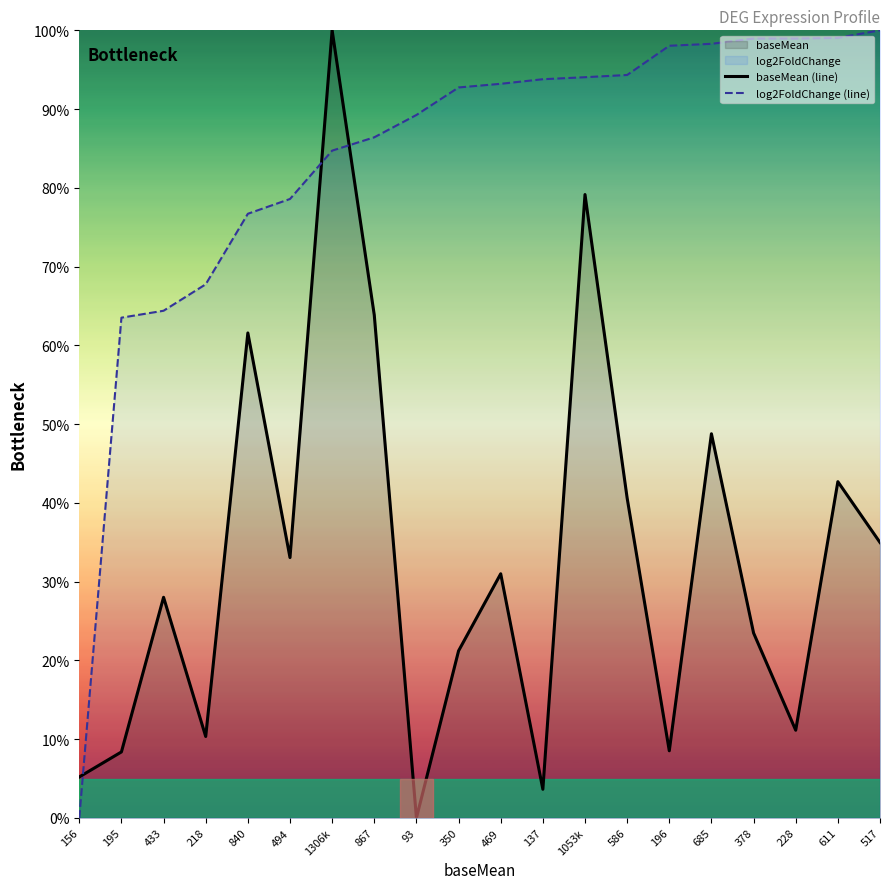

What is the approximate value of baseMean (line) at 350?

21.2